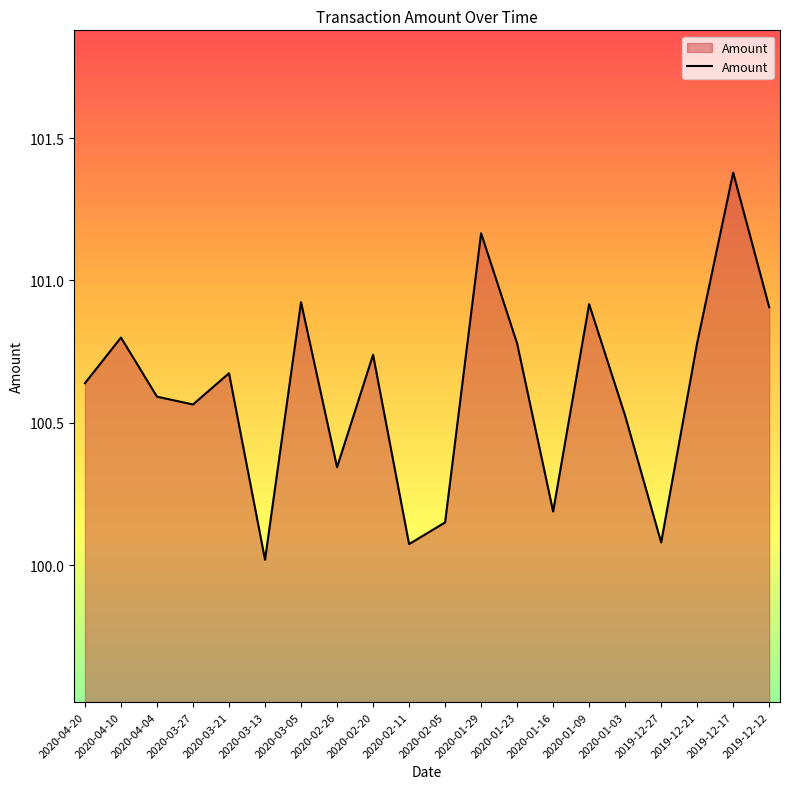

True or false: the data shows 100.9 at 2020-01-09.

True